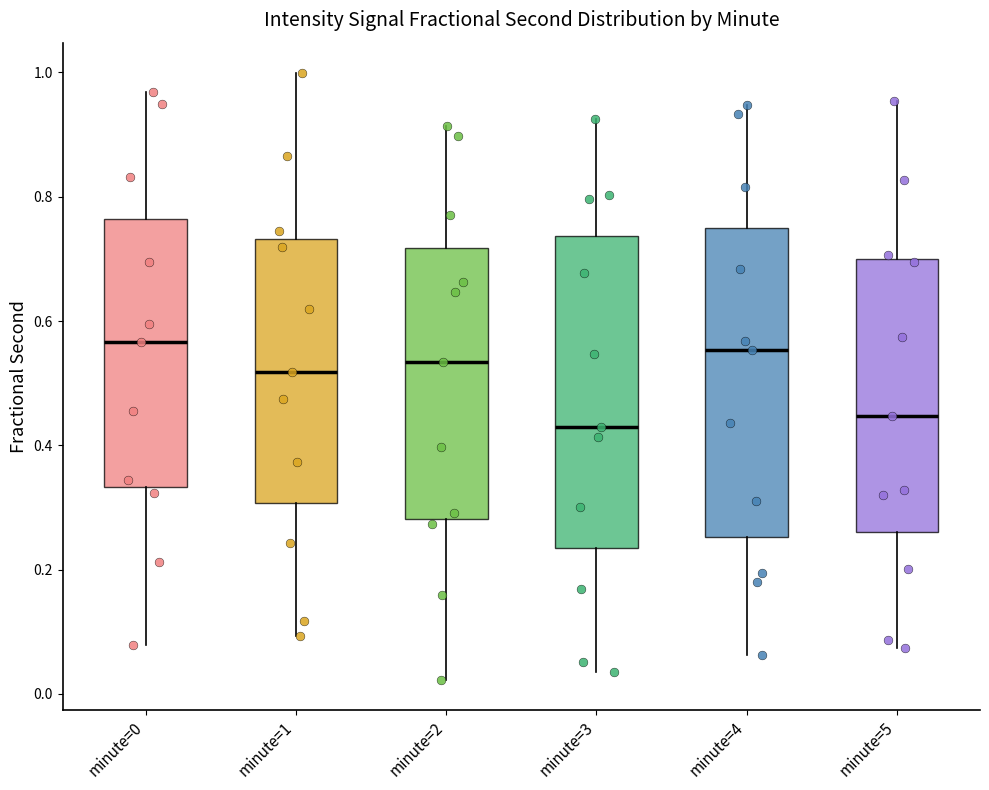

Reading left to right, transcribe this box plot: for each box, give where its median line is, the range the box spans, and where its two whiskers end, as read against the y-axis. The values are not printed on the chart, so give them approximately, as read against the axis.

minute=0: median 0.56, box 0.34 to 0.76, whiskers 0.08 to 0.96
minute=1: median 0.52, box 0.30 to 0.74, whiskers 0.10 to 1.00
minute=2: median 0.54, box 0.28 to 0.72, whiskers 0.02 to 0.92
minute=3: median 0.42, box 0.24 to 0.74, whiskers 0.04 to 0.92
minute=4: median 0.56, box 0.26 to 0.74, whiskers 0.06 to 0.94
minute=5: median 0.44, box 0.26 to 0.70, whiskers 0.08 to 0.96